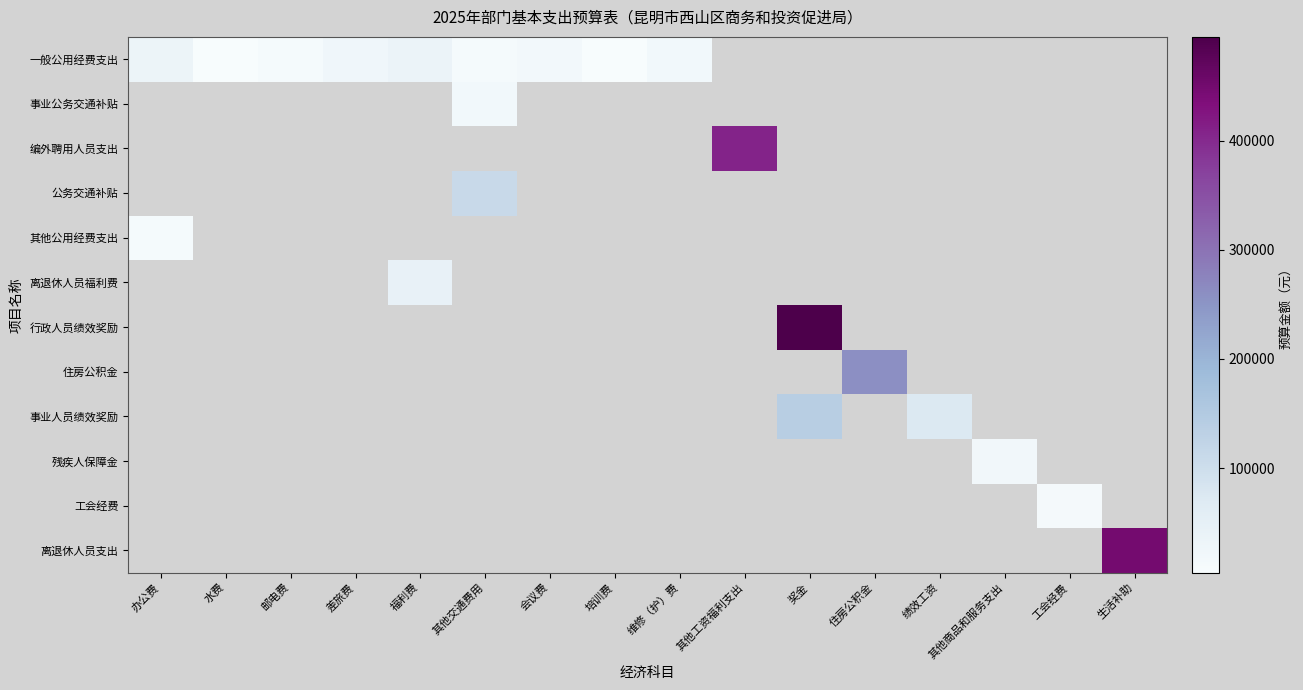

Reading right to left, extract all data points from this chart.

一般公用经费支出: 生活补助=0.0	工会经费=0.0	其他商品和服务支出=0.0	绩效工资=0.0	住房公积金=0.0	奖金=0.0	其他工资福利支出=0.0	维修（护）费=19200.0	培训费=4200.0	会议费=16000.0	其他交通费用=11100.0	福利费=36000.0	差旅费=24000.0	邮电费=11244.0	水费=4800.0	办公费=33000.0
事业公务交通补贴: 生活补助=0.0	工会经费=0.0	其他商品和服务支出=0.0	绩效工资=0.0	住房公积金=0.0	奖金=0.0	其他工资福利支出=0.0	维修（护）费=0.0	培训费=0.0	会议费=0.0	其他交通费用=19200.0	福利费=0.0	差旅费=0.0	邮电费=0.0	水费=0.0	办公费=0.0
编外聘用人员支出: 生活补助=0.0	工会经费=0.0	其他商品和服务支出=0.0	绩效工资=0.0	住房公积金=0.0	奖金=0.0	其他工资福利支出=408564.0	维修（护）费=0.0	培训费=0.0	会议费=0.0	其他交通费用=0.0	福利费=0.0	差旅费=0.0	邮电费=0.0	水费=0.0	办公费=0.0
公务交通补贴: 生活补助=0.0	工会经费=0.0	其他商品和服务支出=0.0	绩效工资=0.0	住房公积金=0.0	奖金=0.0	其他工资福利支出=0.0	维修（护）费=0.0	培训费=0.0	会议费=0.0	其他交通费用=111000.0	福利费=0.0	差旅费=0.0	邮电费=0.0	水费=0.0	办公费=0.0
其他公用经费支出: 生活补助=0.0	工会经费=0.0	其他商品和服务支出=0.0	绩效工资=0.0	住房公积金=0.0	奖金=0.0	其他工资福利支出=0.0	维修（护）费=0.0	培训费=0.0	会议费=0.0	其他交通费用=0.0	福利费=0.0	差旅费=0.0	邮电费=0.0	水费=0.0	办公费=10800.0
离退休人员福利费: 生活补助=0.0	工会经费=0.0	其他商品和服务支出=0.0	绩效工资=0.0	住房公积金=0.0	奖金=0.0	其他工资福利支出=0.0	维修（护）费=0.0	培训费=0.0	会议费=0.0	其他交通费用=0.0	福利费=43200.0	差旅费=0.0	邮电费=0.0	水费=0.0	办公费=0.0
行政人员绩效奖励: 生活补助=0.0	工会经费=0.0	其他商品和服务支出=0.0	绩效工资=0.0	住房公积金=0.0	奖金=495000.0	其他工资福利支出=0.0	维修（护）费=0.0	培训费=0.0	会议费=0.0	其他交通费用=0.0	福利费=0.0	差旅费=0.0	邮电费=0.0	水费=0.0	办公费=0.0
住房公积金: 生活补助=0.0	工会经费=0.0	其他商品和服务支出=0.0	绩效工资=0.0	住房公积金=257520.0	奖金=0.0	其他工资福利支出=0.0	维修（护）费=0.0	培训费=0.0	会议费=0.0	其他交通费用=0.0	福利费=0.0	差旅费=0.0	邮电费=0.0	水费=0.0	办公费=0.0
事业人员绩效奖励: 生活补助=0.0	工会经费=0.0	其他商品和服务支出=0.0	绩效工资=72000.0	住房公积金=0.0	奖金=140000.0	其他工资福利支出=0.0	维修（护）费=0.0	培训费=0.0	会议费=0.0	其他交通费用=0.0	福利费=0.0	差旅费=0.0	邮电费=0.0	水费=0.0	办公费=0.0
残疾人保障金: 生活补助=0.0	工会经费=0.0	其他商品和服务支出=20000.0	绩效工资=0.0	住房公积金=0.0	奖金=0.0	其他工资福利支出=0.0	维修（护）费=0.0	培训费=0.0	会议费=0.0	其他交通费用=0.0	福利费=0.0	差旅费=0.0	邮电费=0.0	水费=0.0	办公费=0.0
工会经费: 生活补助=0.0	工会经费=12560.9	其他商品和服务支出=0.0	绩效工资=0.0	住房公积金=0.0	奖金=0.0	其他工资福利支出=0.0	维修（护）费=0.0	培训费=0.0	会议费=0.0	其他交通费用=0.0	福利费=0.0	差旅费=0.0	邮电费=0.0	水费=0.0	办公费=0.0
离退休人员支出: 生活补助=448800.0	工会经费=0.0	其他商品和服务支出=0.0	绩效工资=0.0	住房公积金=0.0	奖金=0.0	其他工资福利支出=0.0	维修（护）费=0.0	培训费=0.0	会议费=0.0	其他交通费用=0.0	福利费=0.0	差旅费=0.0	邮电费=0.0	水费=0.0	办公费=0.0